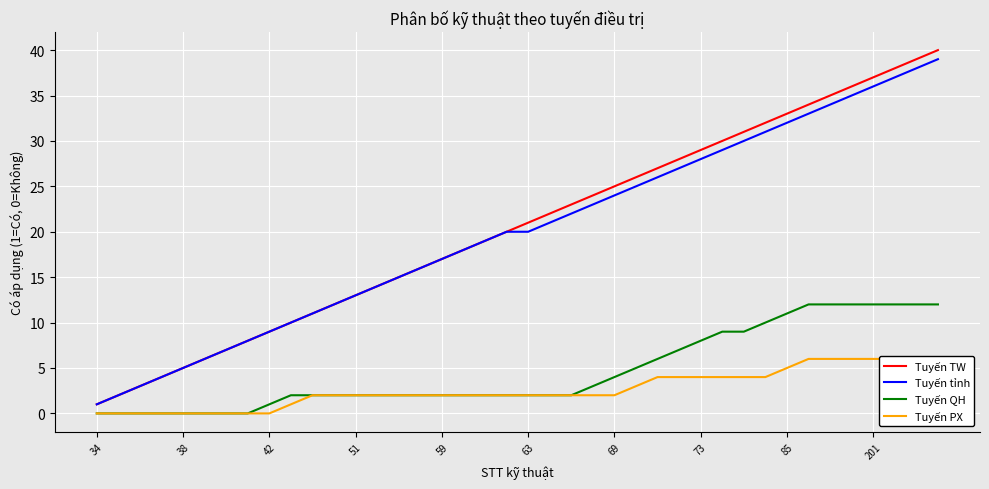

What is the highest value of the Tuyến TW series?

40